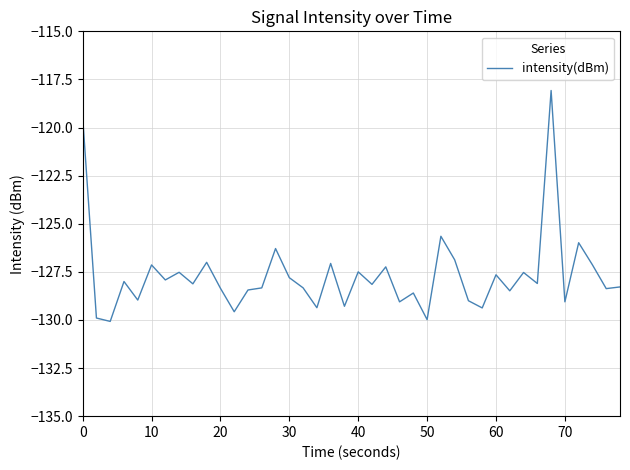

Is this an area chart (filled region under the line)?

No